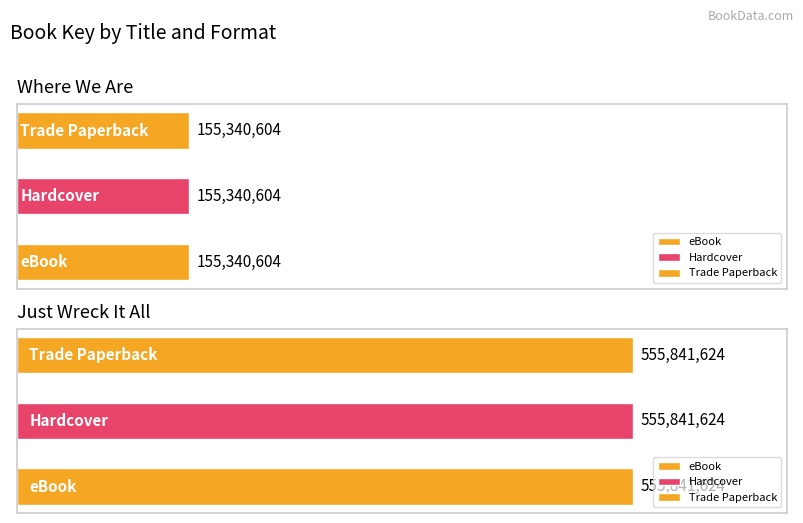

How many Hardcover values are between 155340604 and 555841624?

2